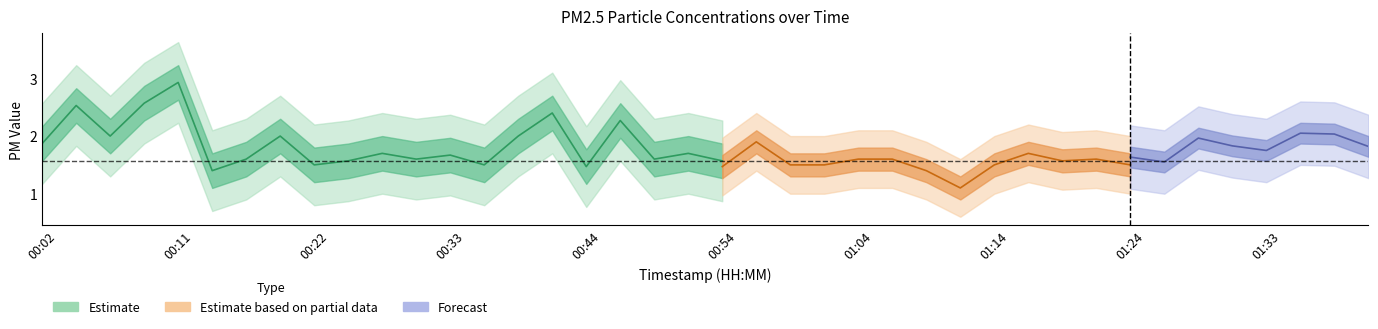

What value does the P2 series have at 00:54?

1.5